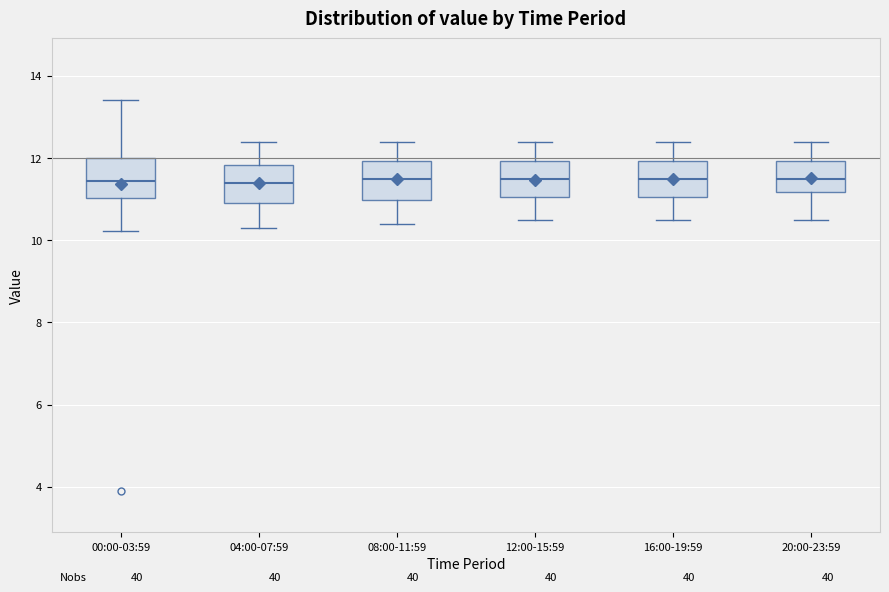

Reading left to right, transcribe this box plot: for each box, give where its median line is, the range the box spans, and where its two whiskers end, as read against the y-axis. The values are not printed on the chart, so give them approximately, as read against the axis.

00:00-03:59: median 11.4, box 11.0 to 12.0, whiskers 10.2 to 13.4
04:00-07:59: median 11.4, box 11.0 to 11.8, whiskers 10.4 to 12.4
08:00-11:59: median 11.6, box 11.0 to 12.0, whiskers 10.4 to 12.4
12:00-15:59: median 11.6, box 11.0 to 12.0, whiskers 10.6 to 12.4
16:00-19:59: median 11.6, box 11.0 to 12.0, whiskers 10.6 to 12.4
20:00-23:59: median 11.6, box 11.2 to 12.0, whiskers 10.6 to 12.4